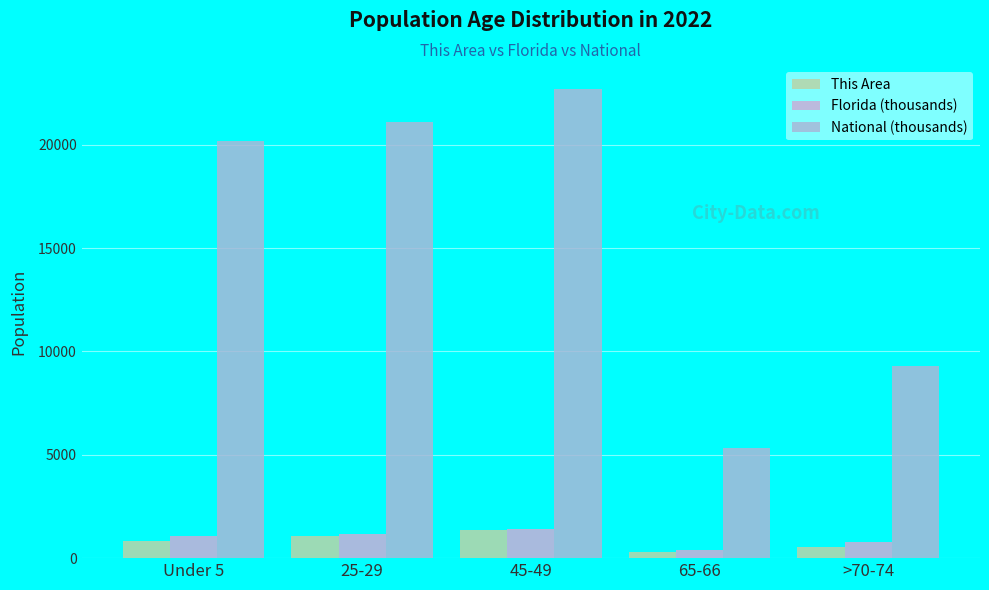

At which label is This Area closest to 841?

Under 5